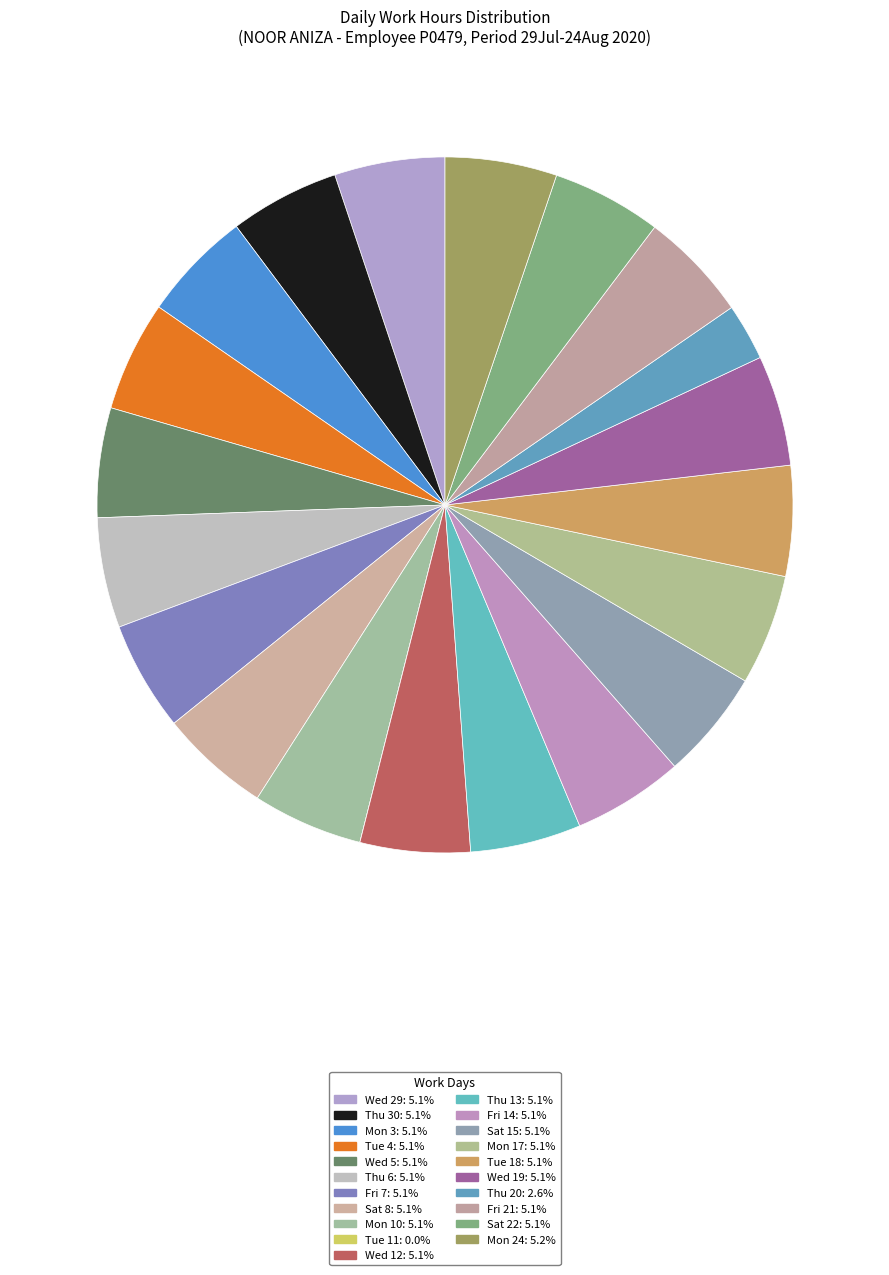

Count the number of slices in the pie.

21